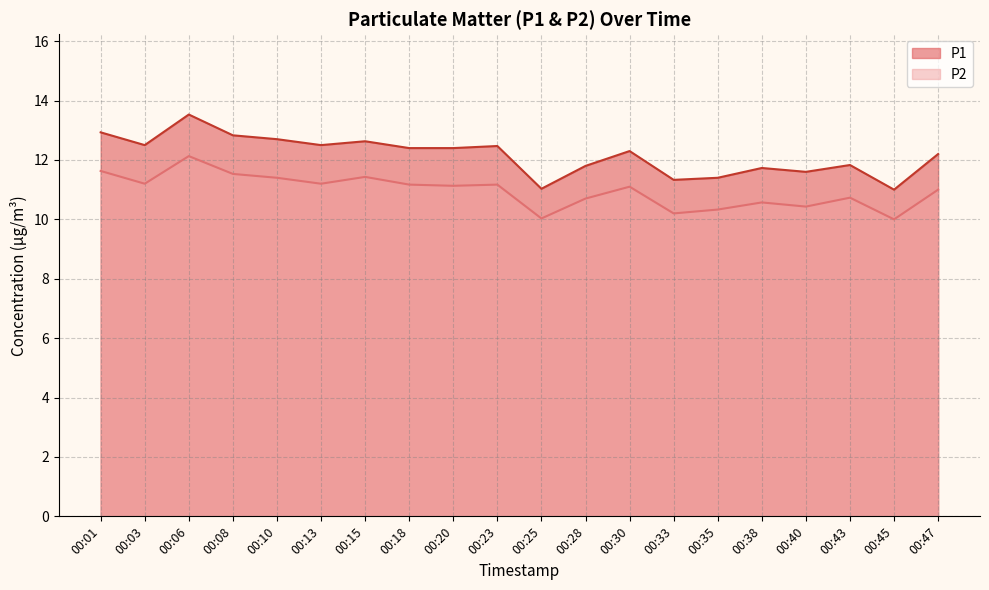

Which has a higher value, 00:23 or 00:33?

00:23